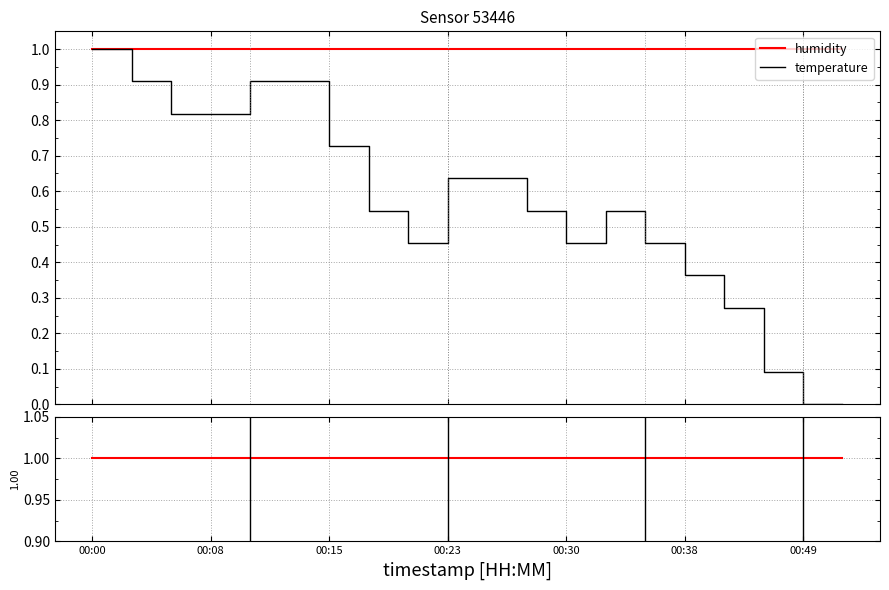

At which category is the sum across all series the highest?

00:00